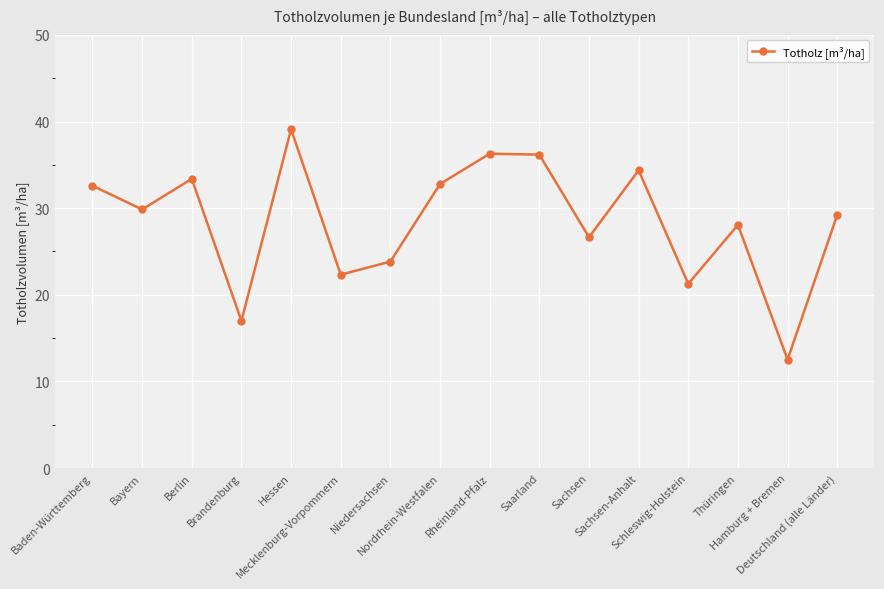

What value does the data have at Hessen?

39.1